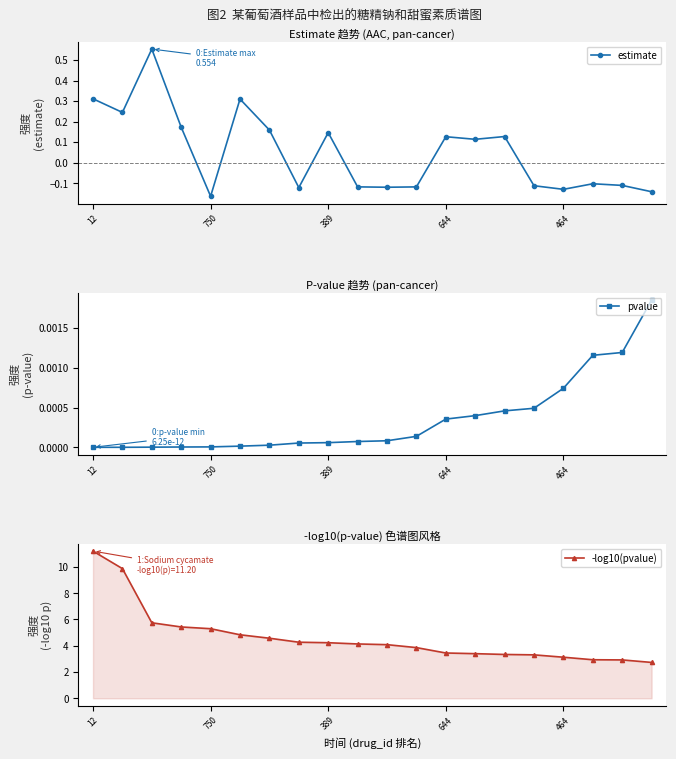

The pvalue series shows 0.0 at 12. True or false?

True